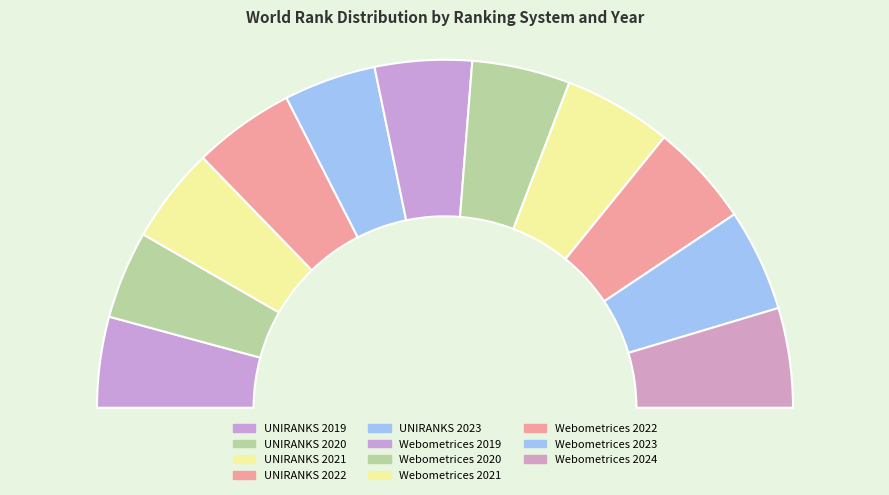

Which category has the biggest portion of the pie?

Webometrices 2021